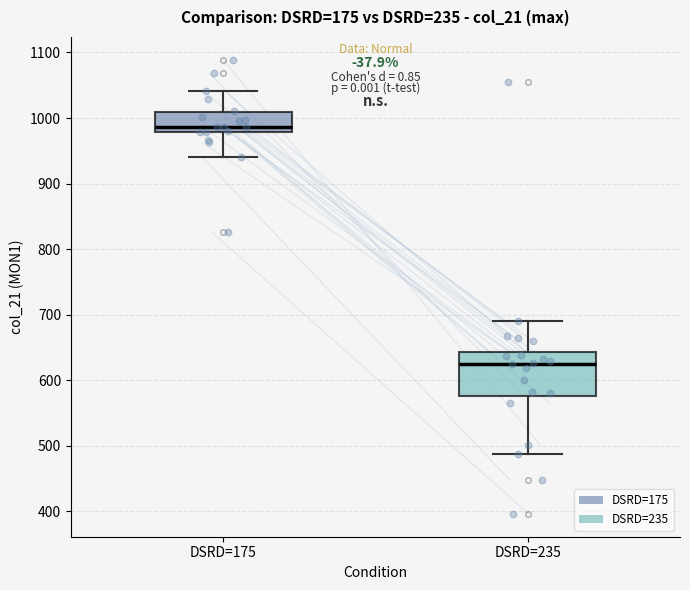

Reading left to right, transcribe this box plot: for each box, give where its median line is, the range the box spans, and where its two whiskers end, as read against the y-axis. The values are not printed on the chart, so give them approximately, as read against the axis.

DSRD=175: median 990, box 980 to 1010, whiskers 940 to 1040
DSRD=235: median 630, box 580 to 640, whiskers 490 to 690